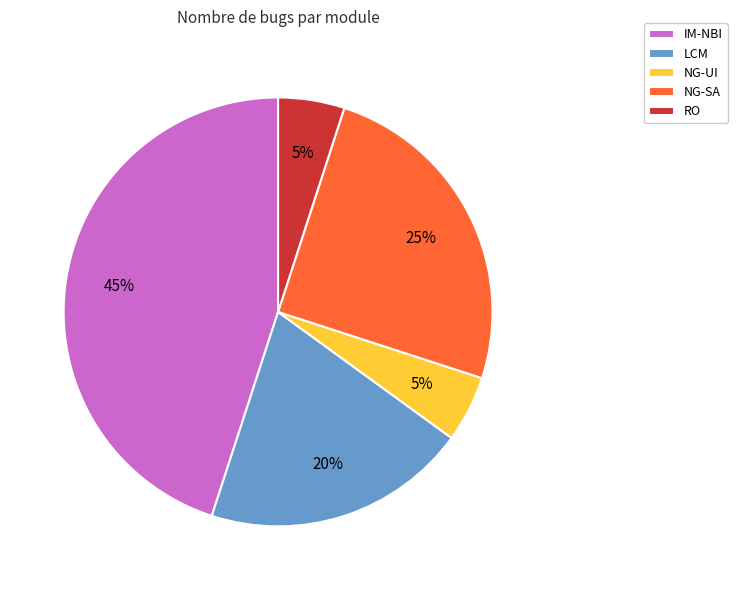

To the nearest percent, what is the average slice percentage?

20%